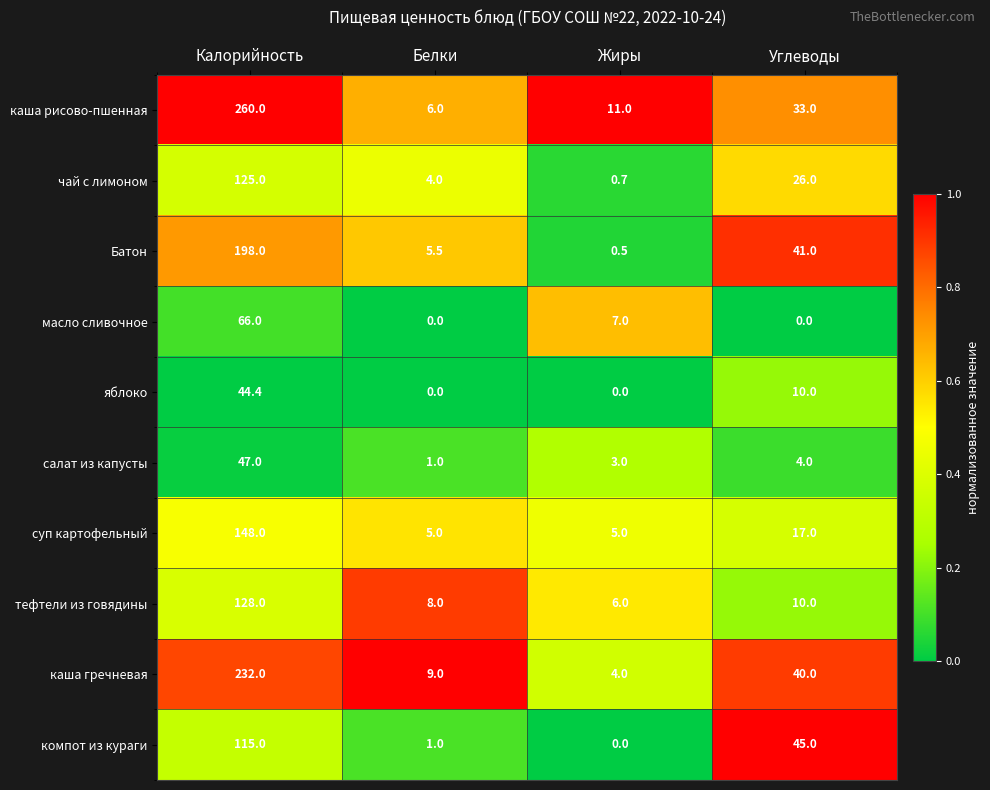

Which category has the lowest value in the чай с лимоном series?

Жиры